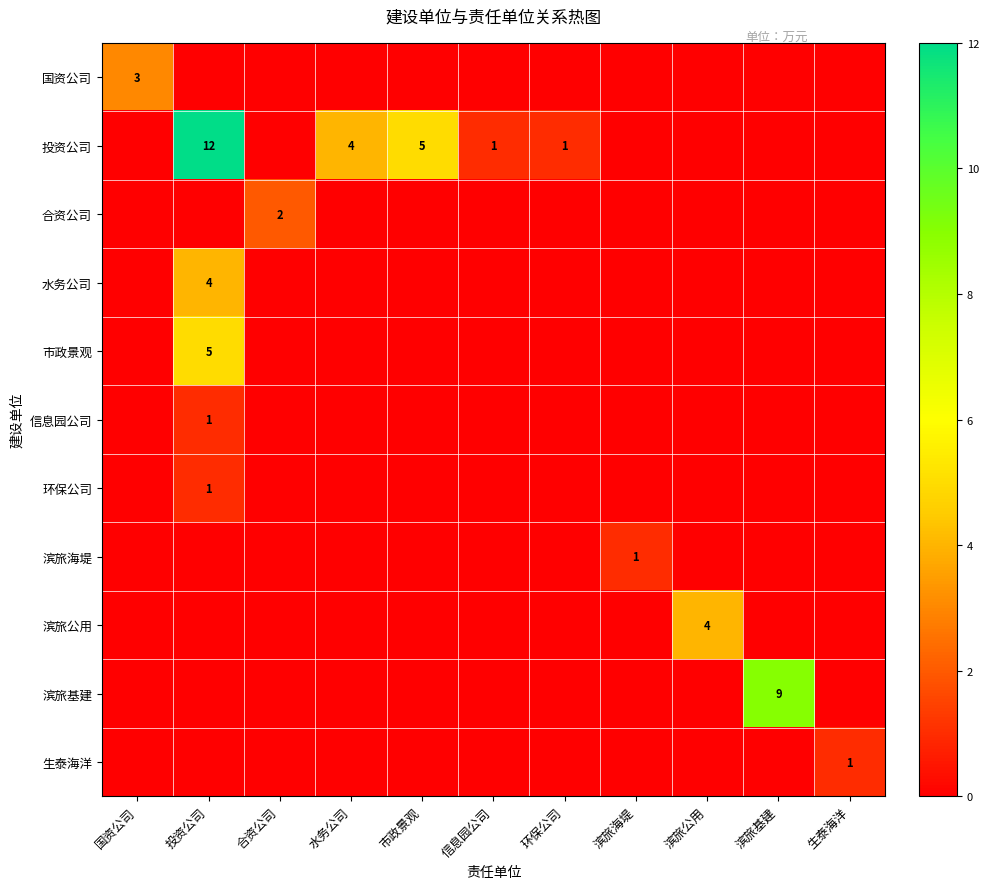

At how many categories does at least one series exceed 11?

1